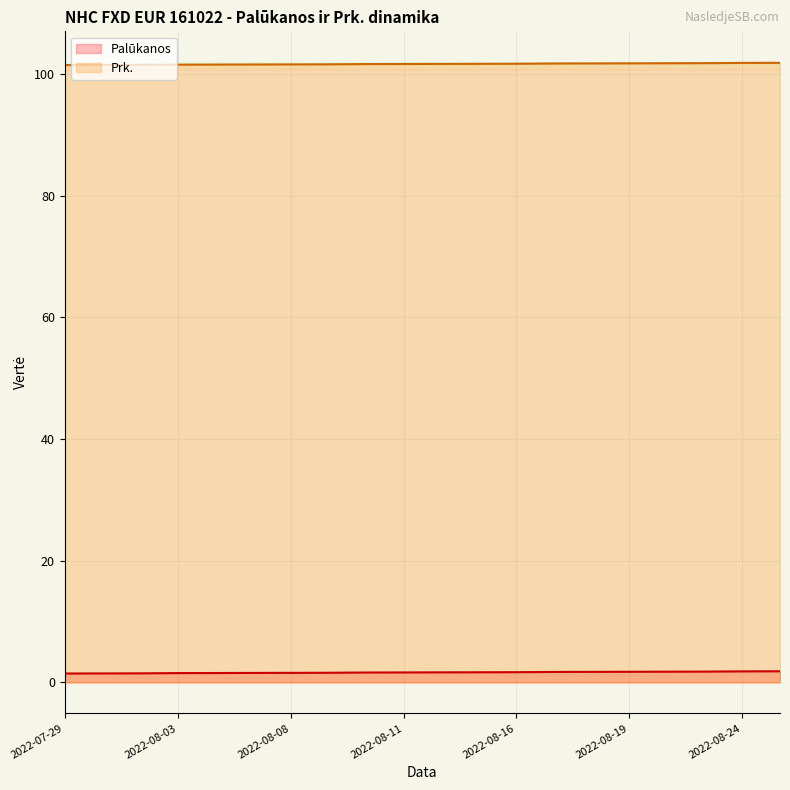

True or false: Prk. and Palūkanos cross at least once.

False